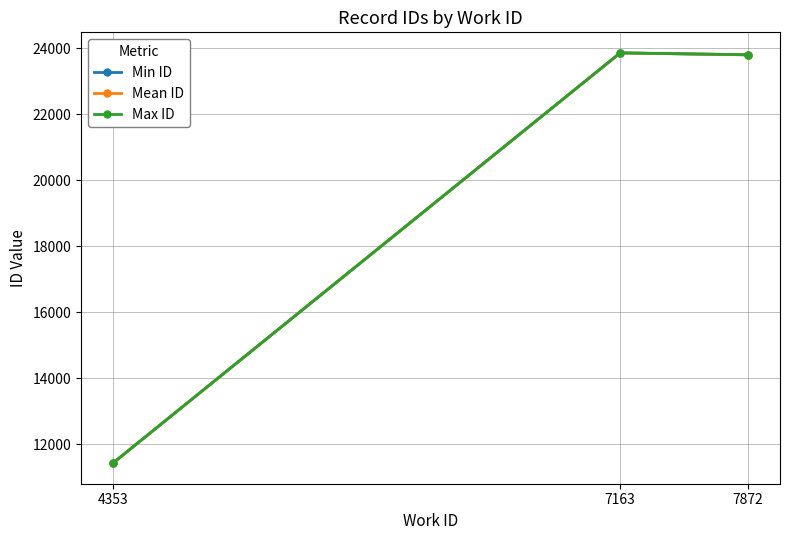

What is the minimum value for Max ID?

11429.0